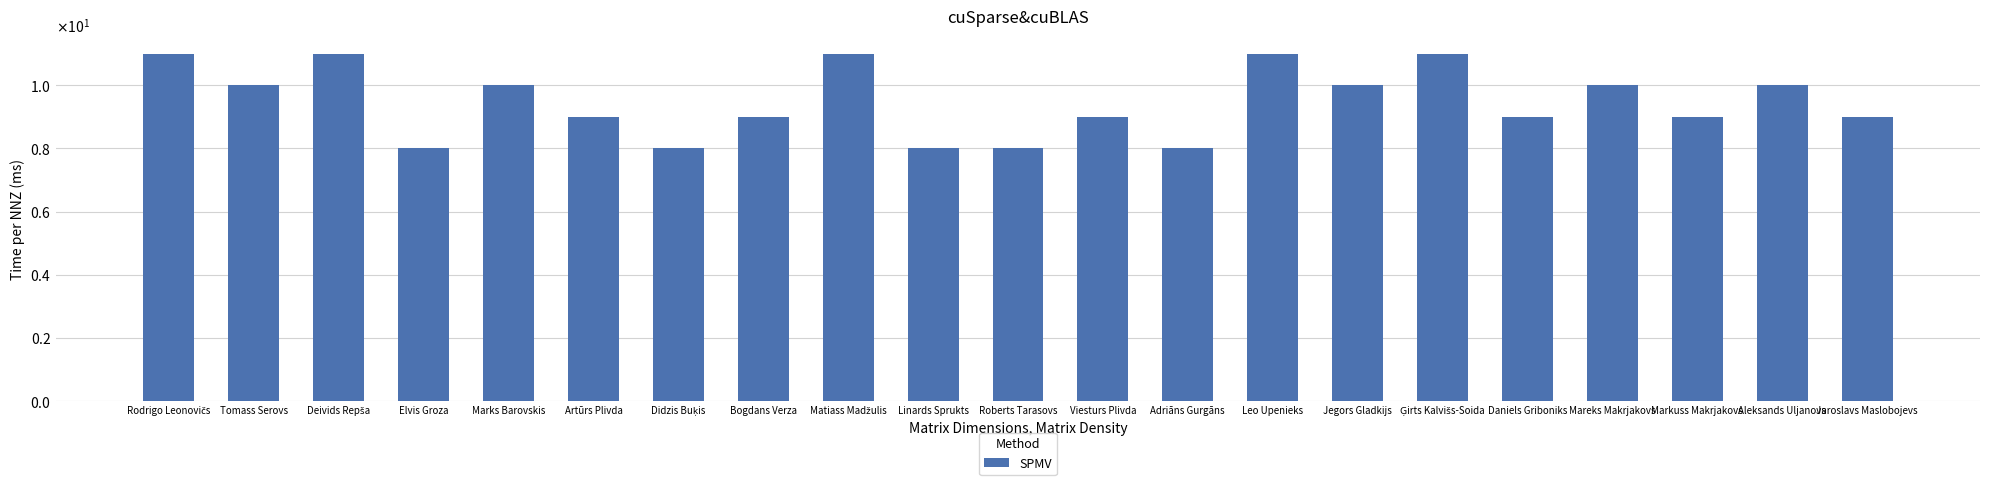

Does the chart contain any negative values?

No